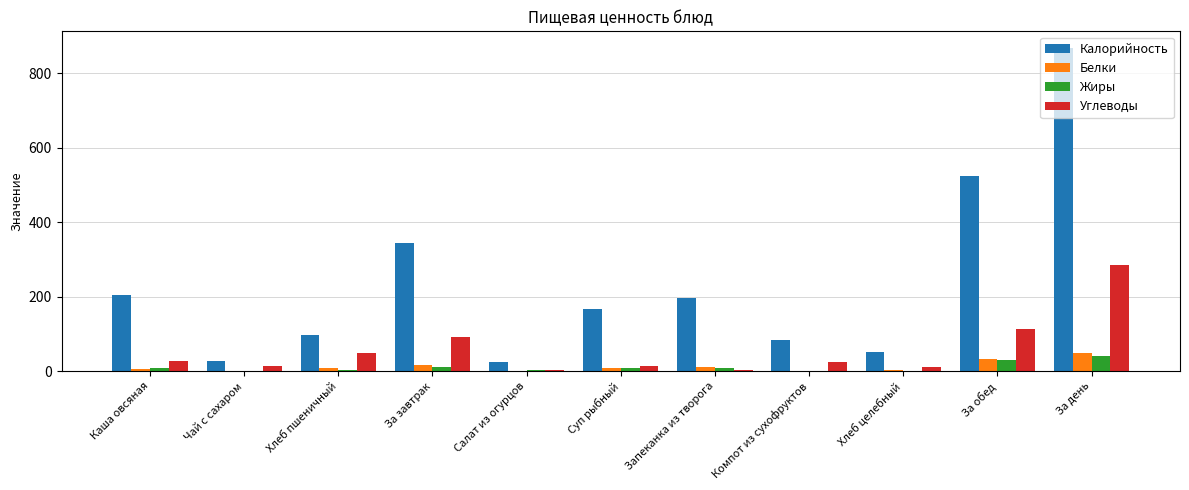

Which series has the largest total across all categories?

Калорийность